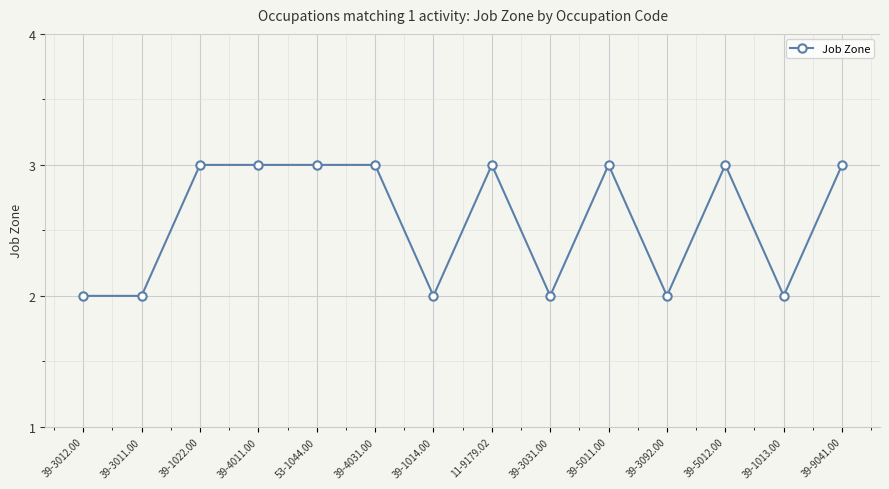

What is the value of the 8th point from the left?

3